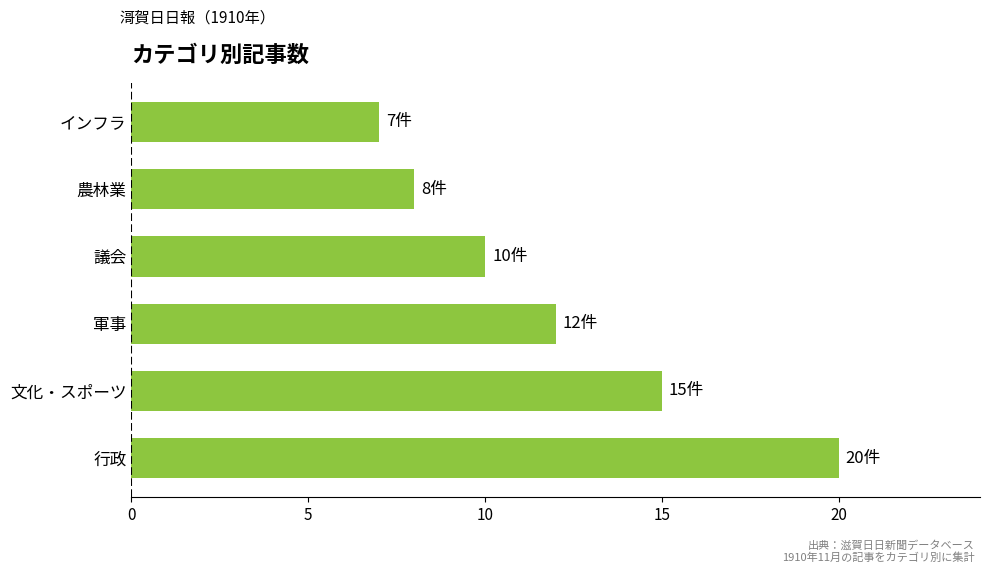

At which category does the chart reach its minimum across all series?

インフラ